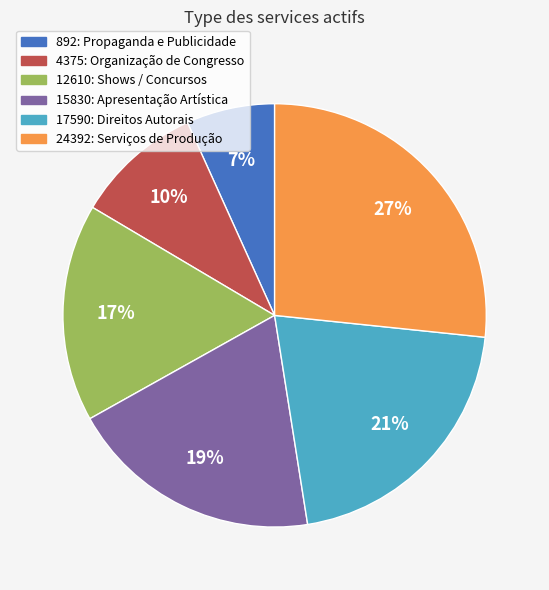

Does any single category account for the majority?

No